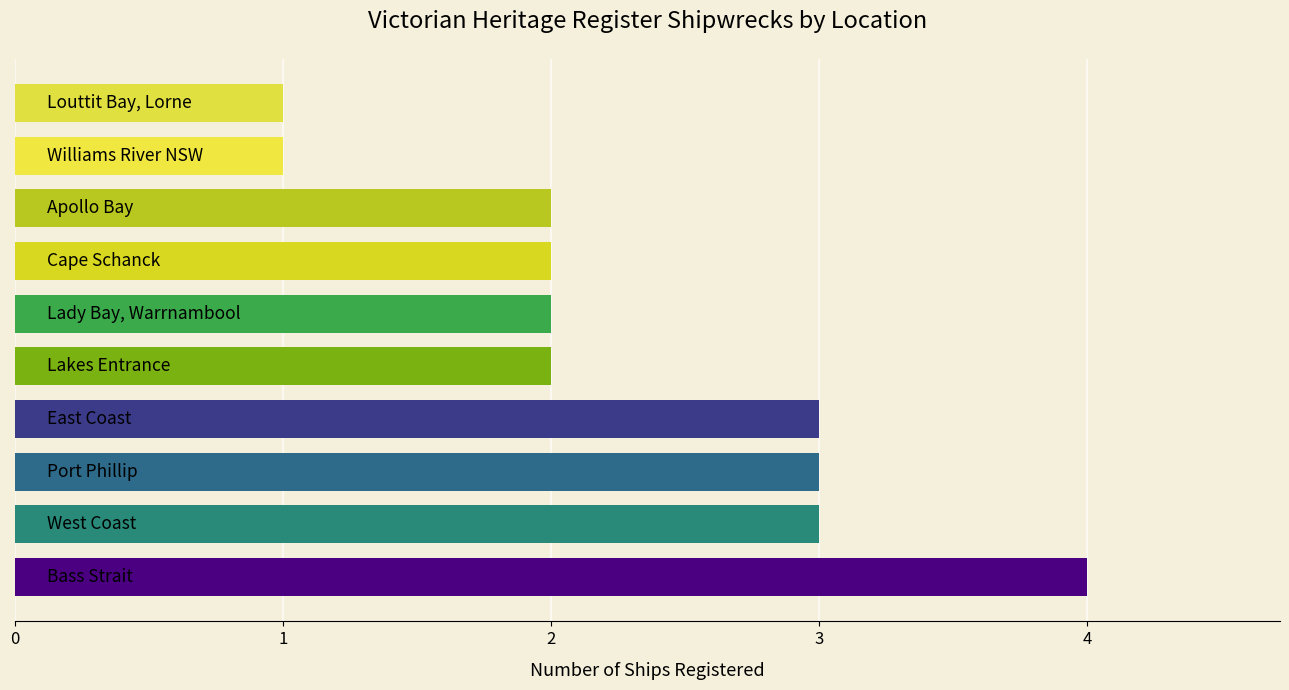

What is the sum of all values?

23